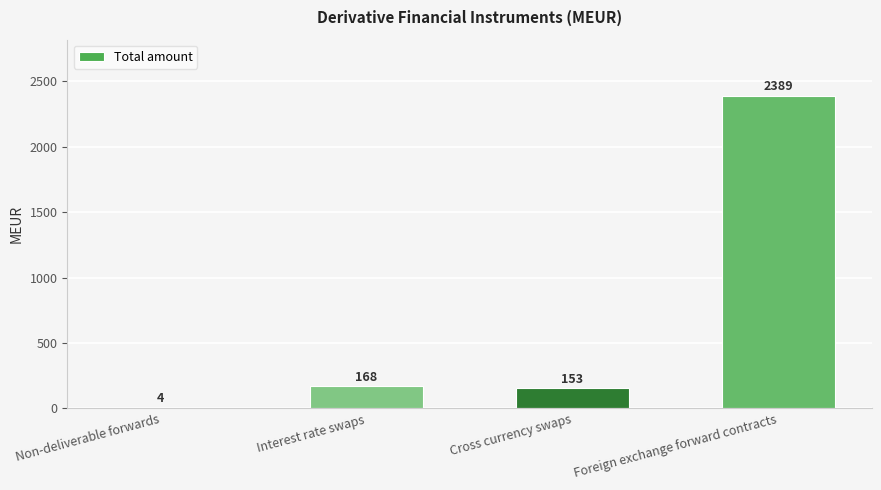

Is it true that the value at Foreign exchange forward contracts is 4201?

False